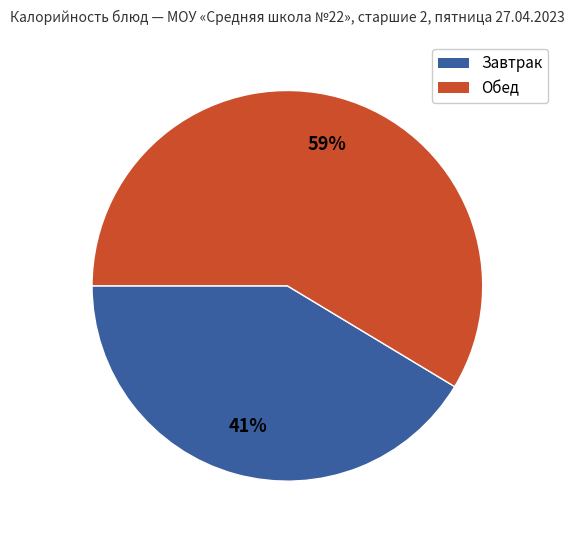

Is there a majority slice in this chart?

Yes